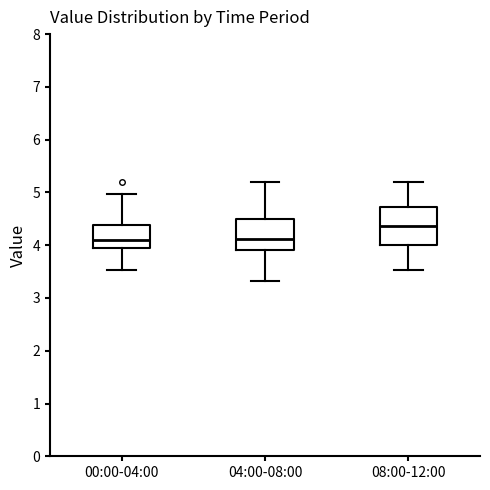

Reading left to right, read every box against the y-axis: the position of its median line, the range the box covers, and the ends of its whiskers. The values are not printed on the chart, so give them approximately, as read against the axis.

00:00-04:00: median 4.1, box 3.9 to 4.4, whiskers 3.5 to 5.0
04:00-08:00: median 4.1, box 3.9 to 4.5, whiskers 3.3 to 5.2
08:00-12:00: median 4.4, box 4.0 to 4.7, whiskers 3.5 to 5.2